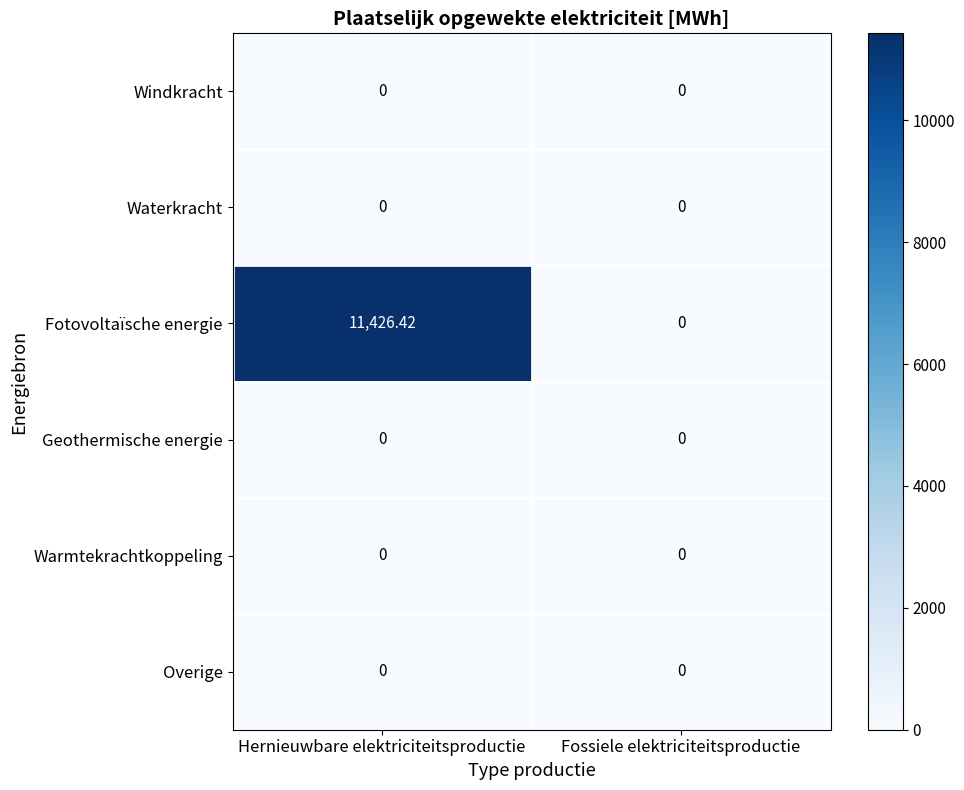

Count the number of categories in the chart.

2